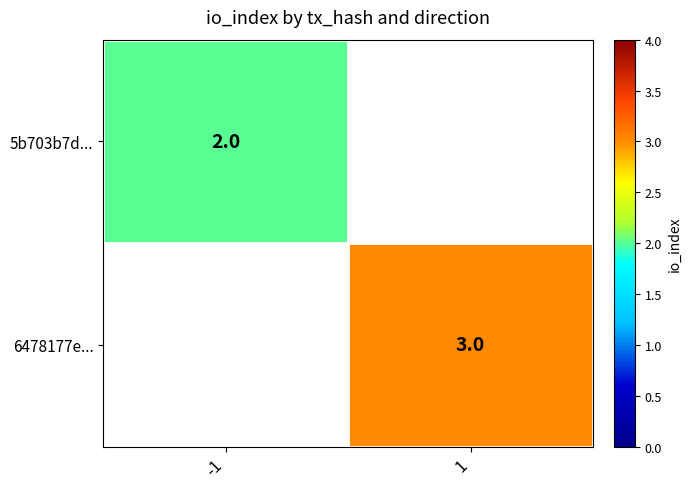

At how many categories does at least one series exceed 2?

1